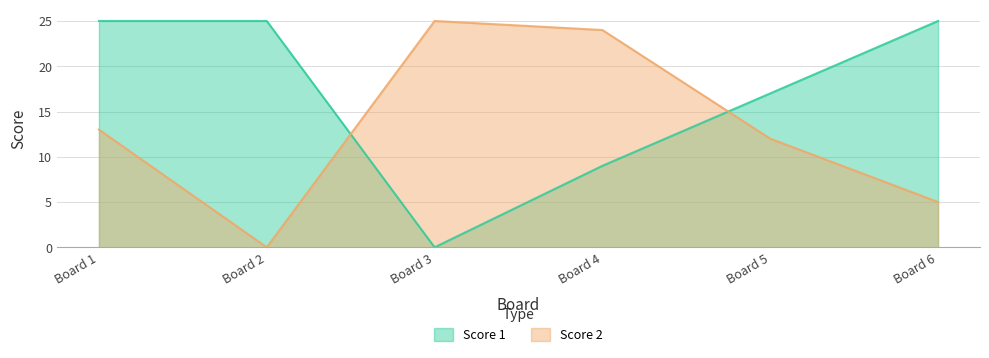

At which label is Score 2 closest to 12?

Board 5